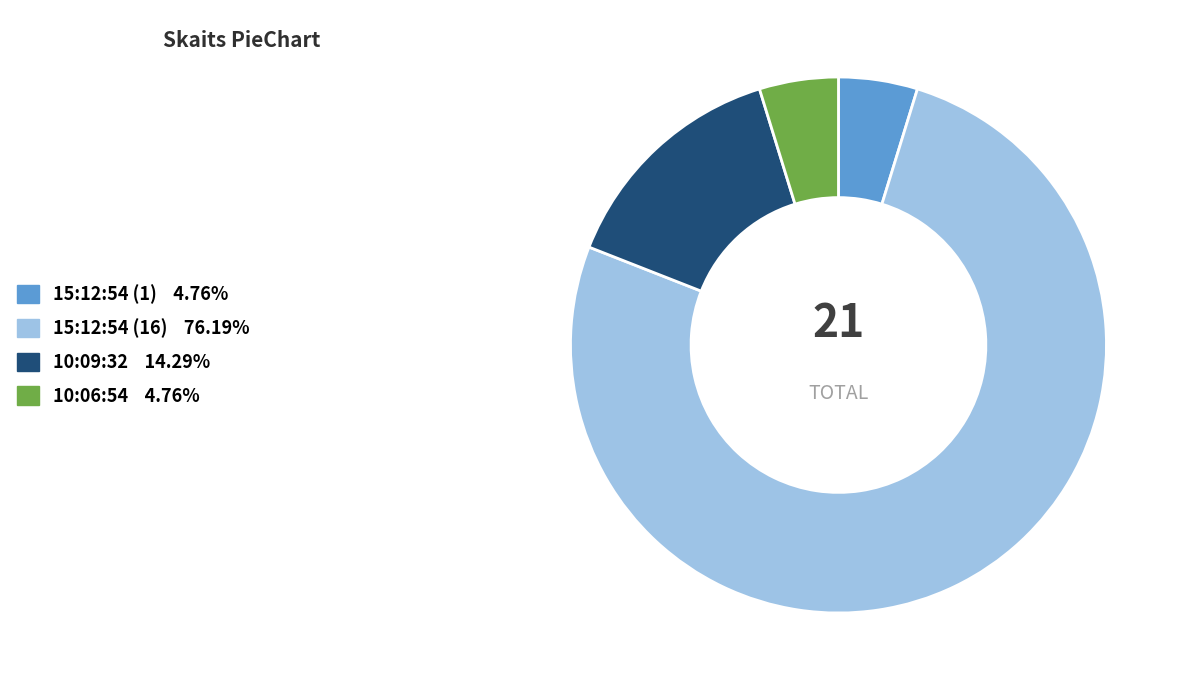

Between 10:06:54 and 10:09:32, which is larger?

10:09:32